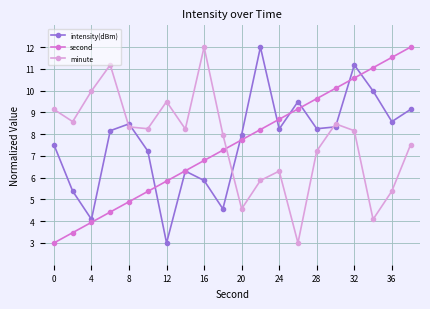

How many lines are shown in the chart?

3